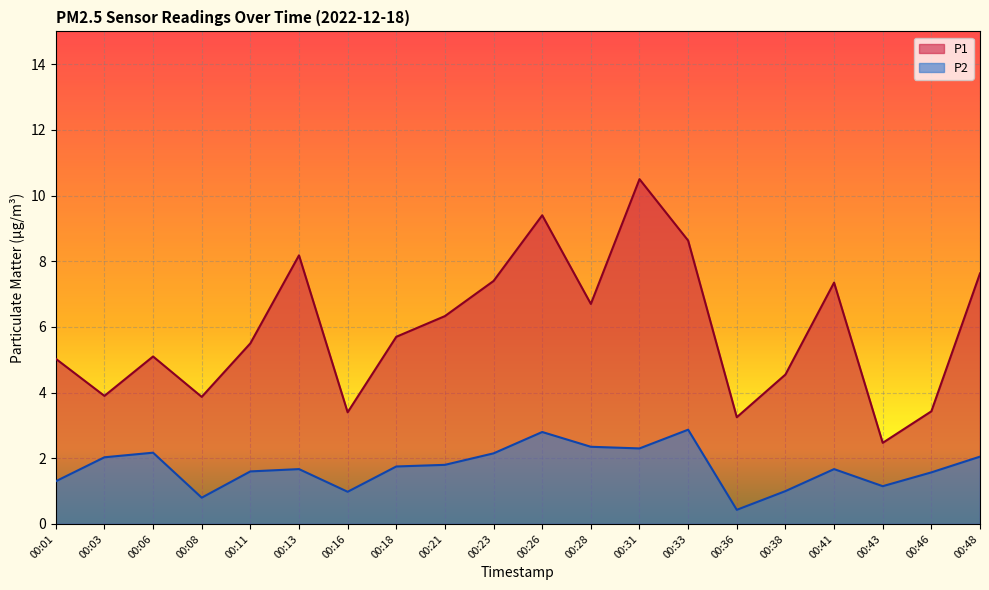

What are all the series names shown in the legend?

P1, P2